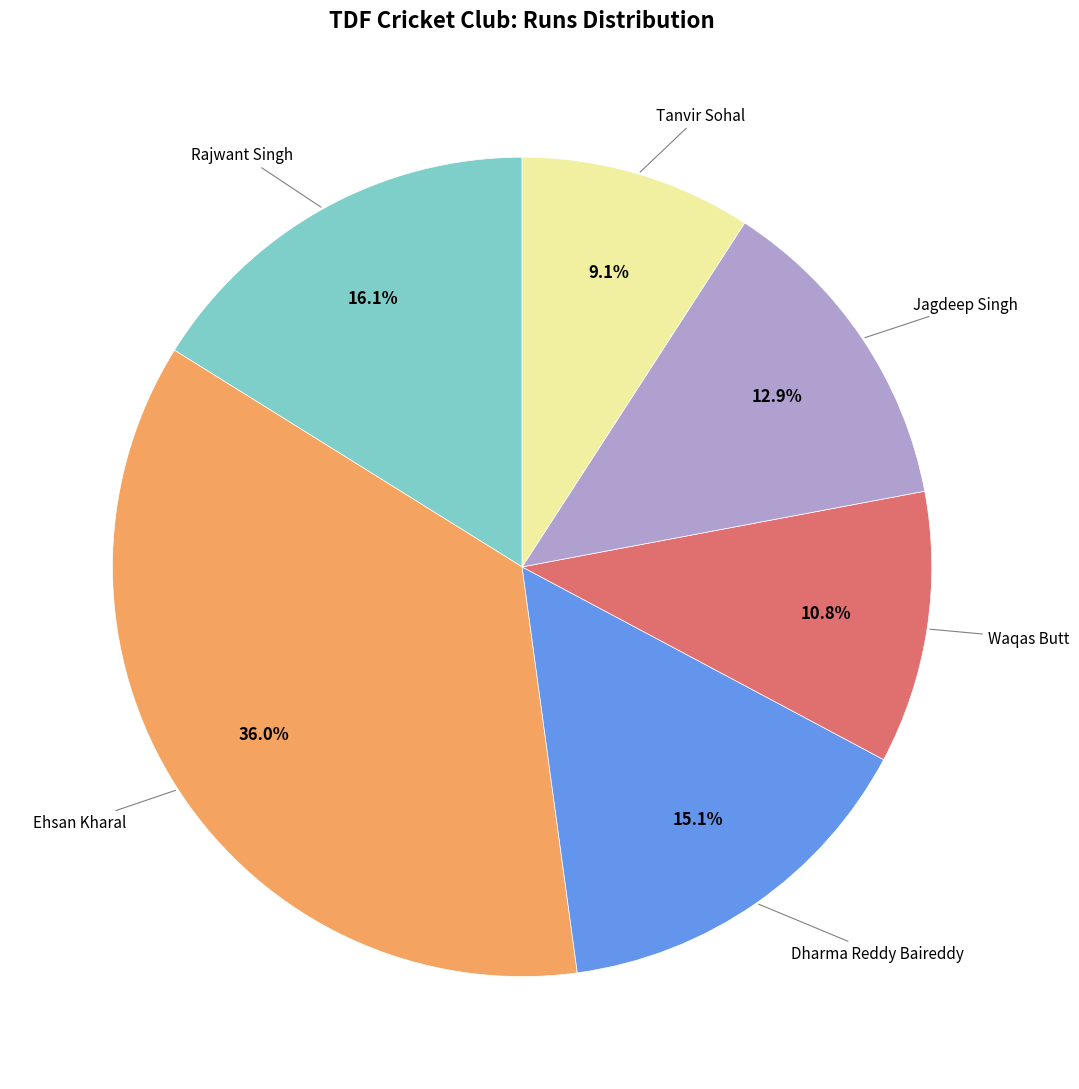

Is there any slice that represents more than half of the pie?

No